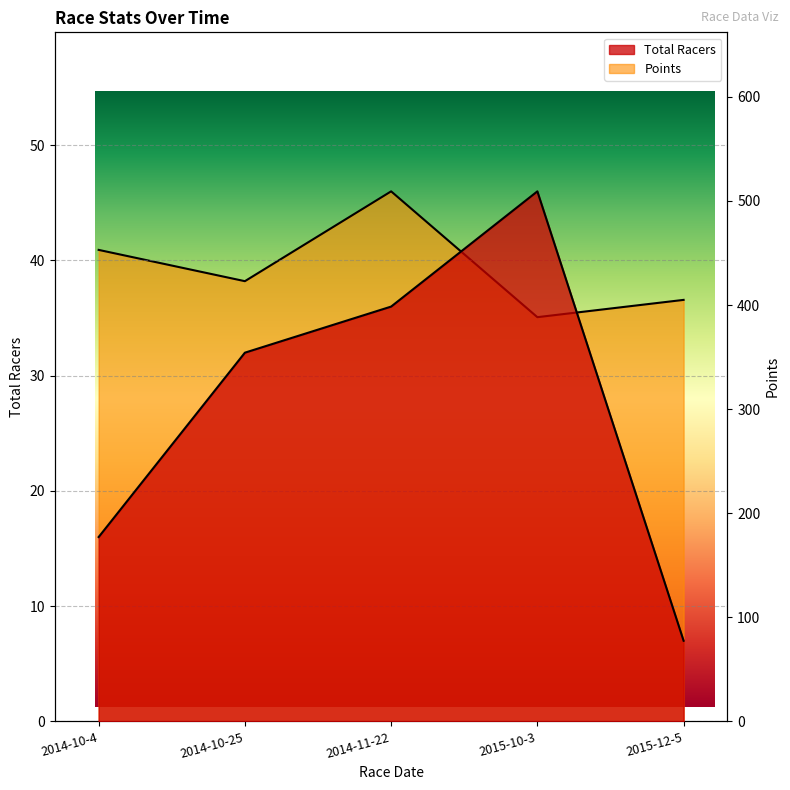

What is the label of the 1st point from the right?

2015-12-5